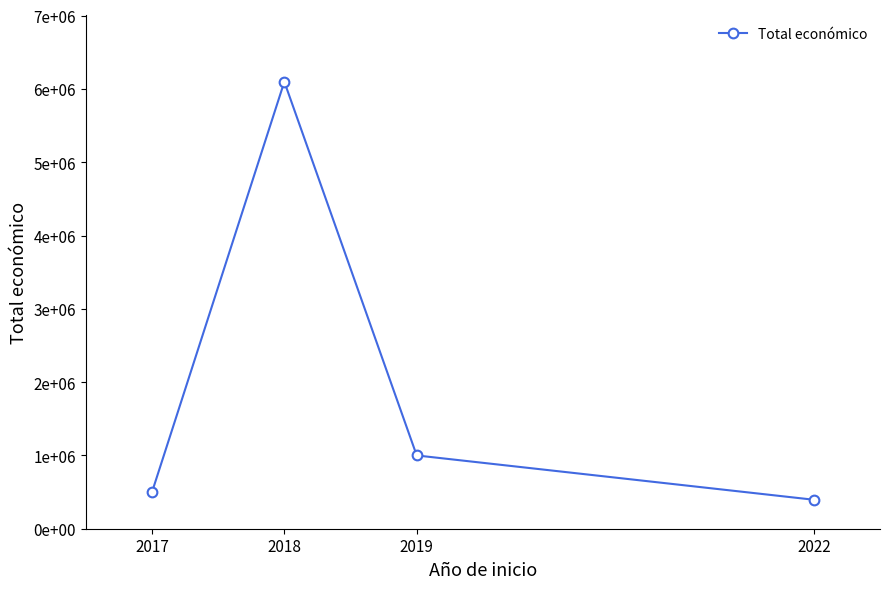

What is the value of the 3rd point from the left?

999669